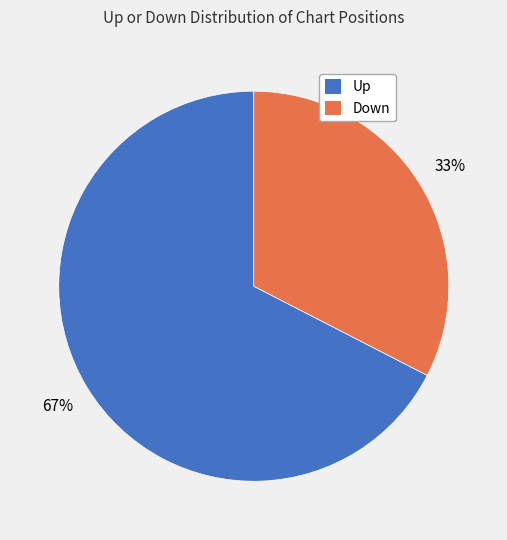

What is the majority slice?

Up